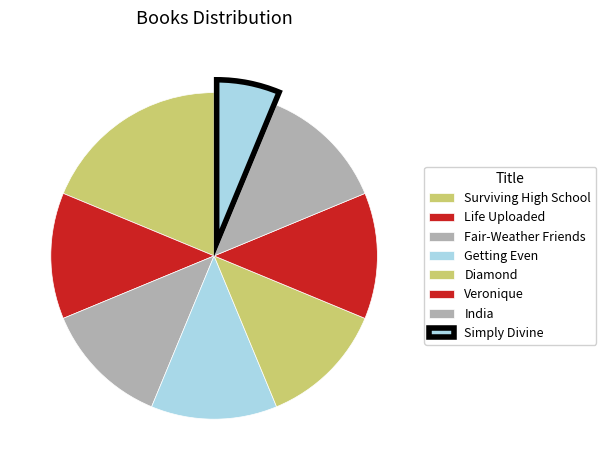

How many segments does this pie chart have?

8